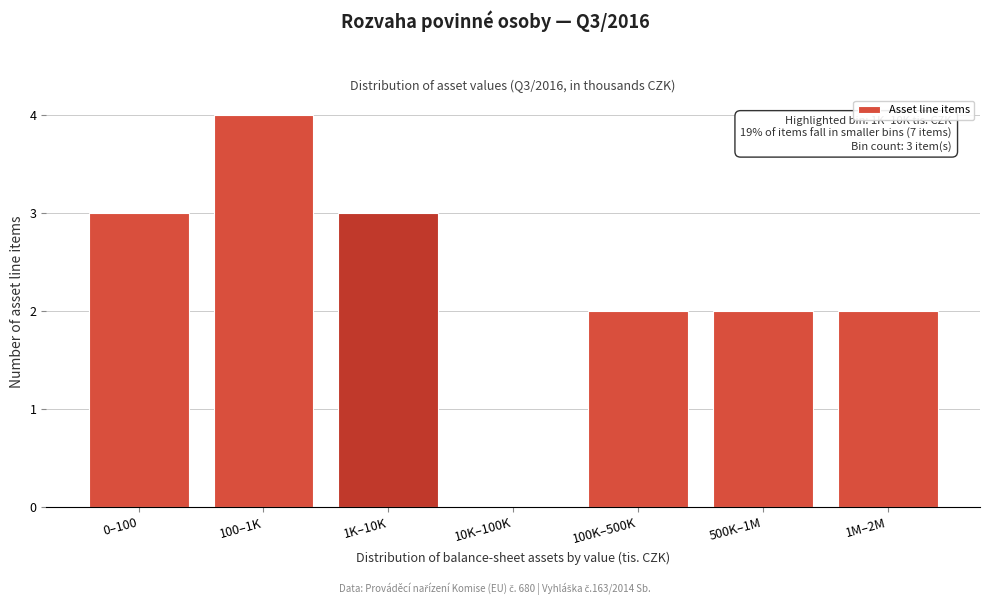

Reading left to right, list all the values displayed in this chart.

0–100=3	100–1K=4	1K–10K=3	10K–100K=0	100K–500K=2	500K–1M=2	1M–2M=2